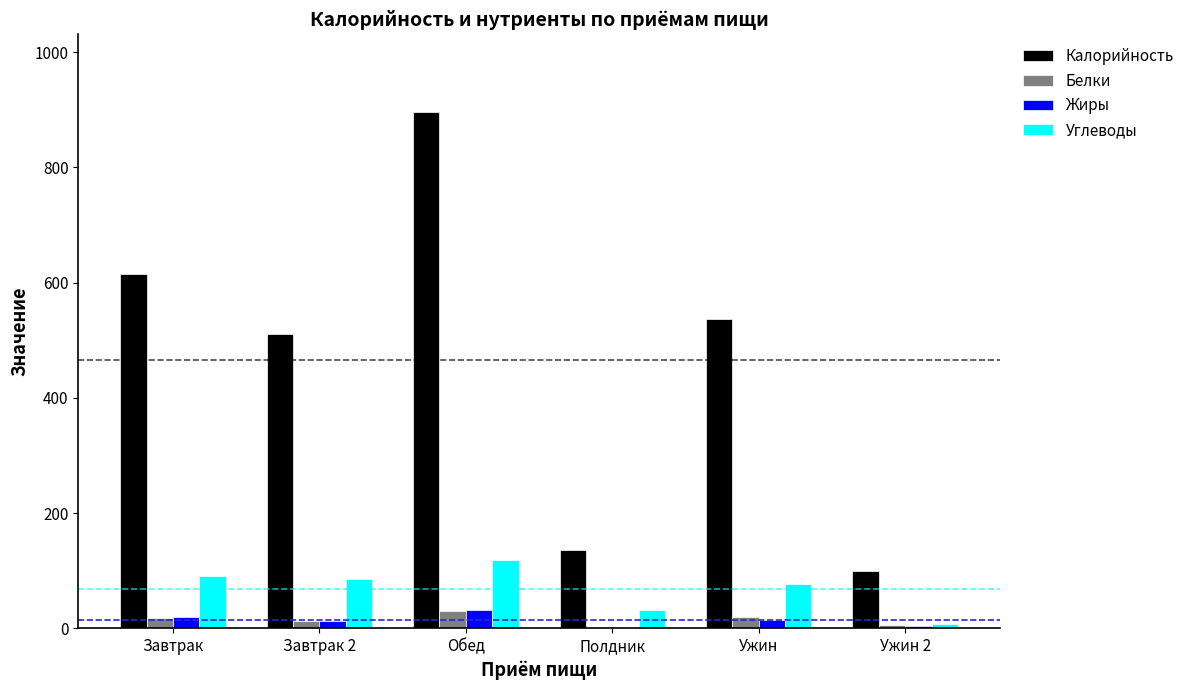

What is the approximate value of Жиры at Обед?

31.2